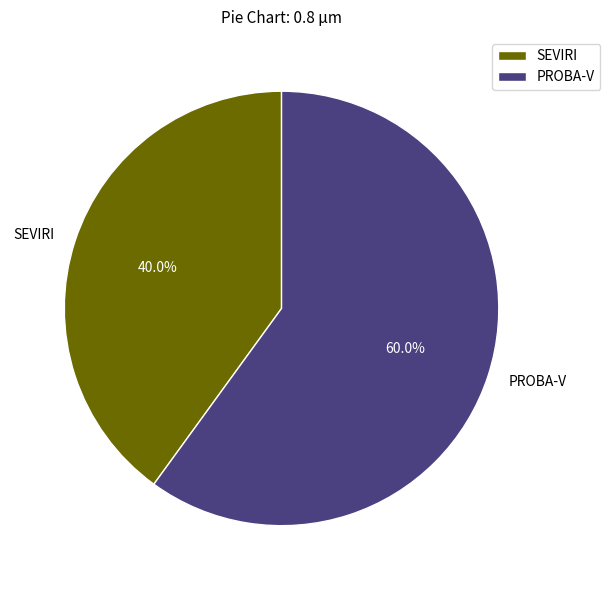

To the nearest percent, what is the difference between the SEVIRI and PROBA-V slice percentages?

20%